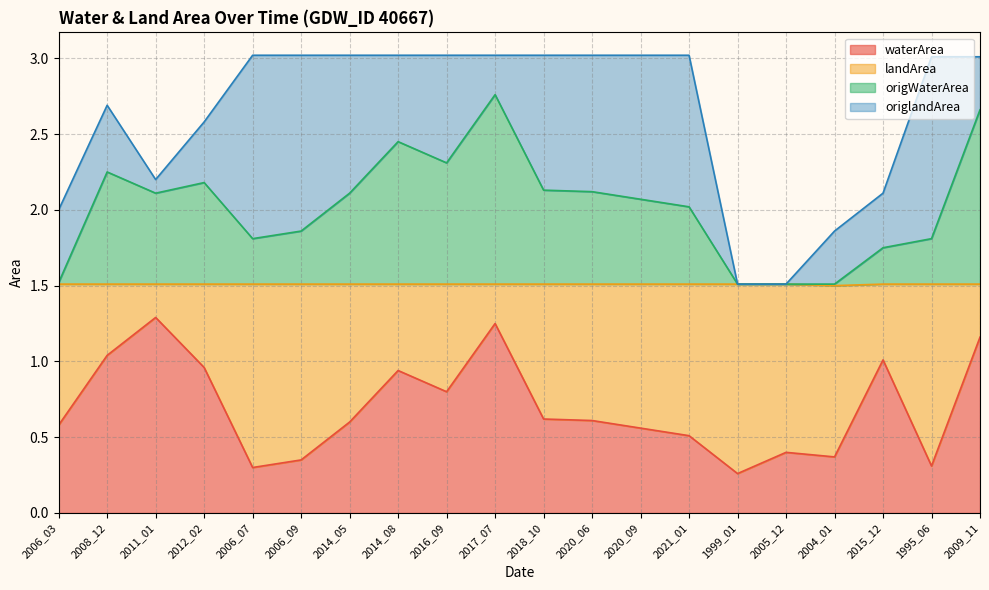

What is the total value across all series at 2005_12?

1.5